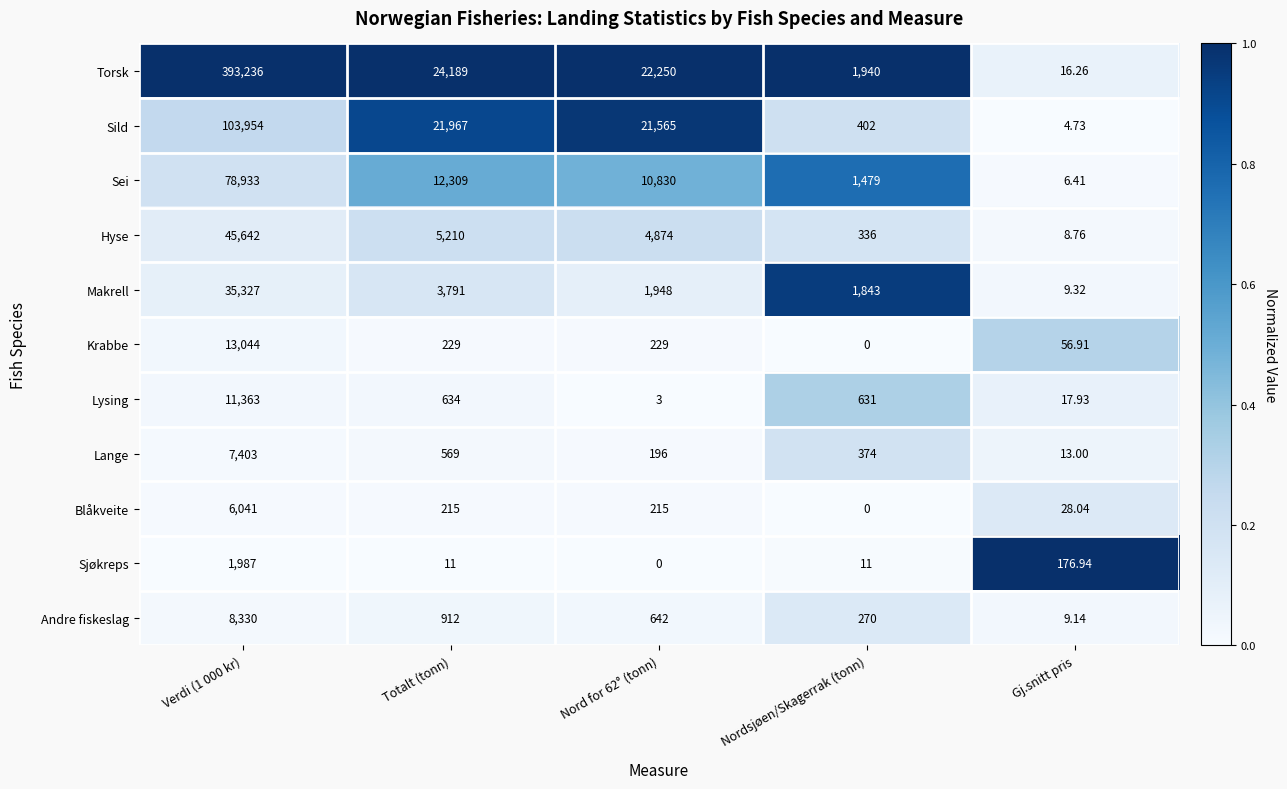

At which category is the sum across all series the highest?

Verdi (1 000 kr)